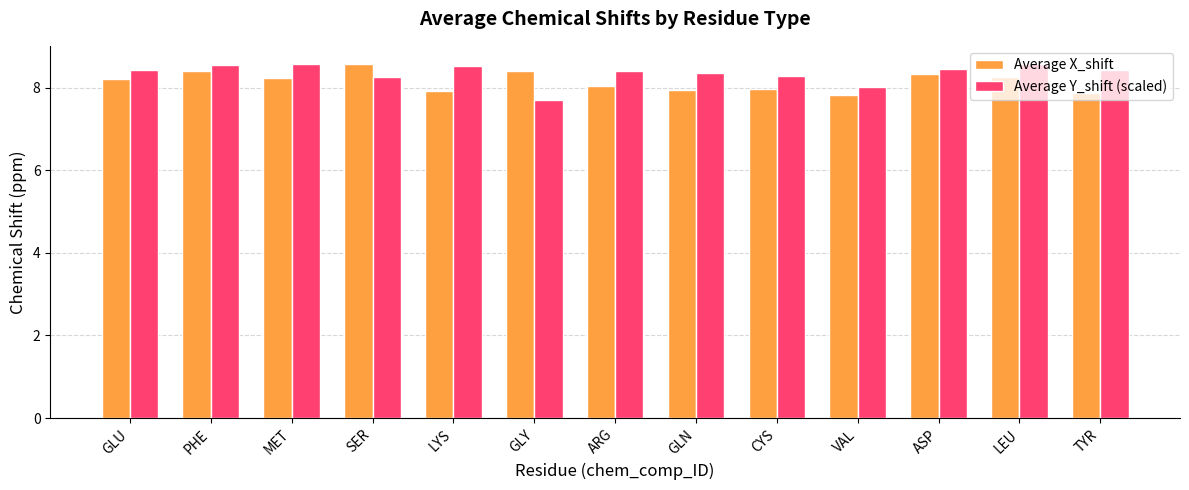

At how many categories does at least one series exceed 7?

13